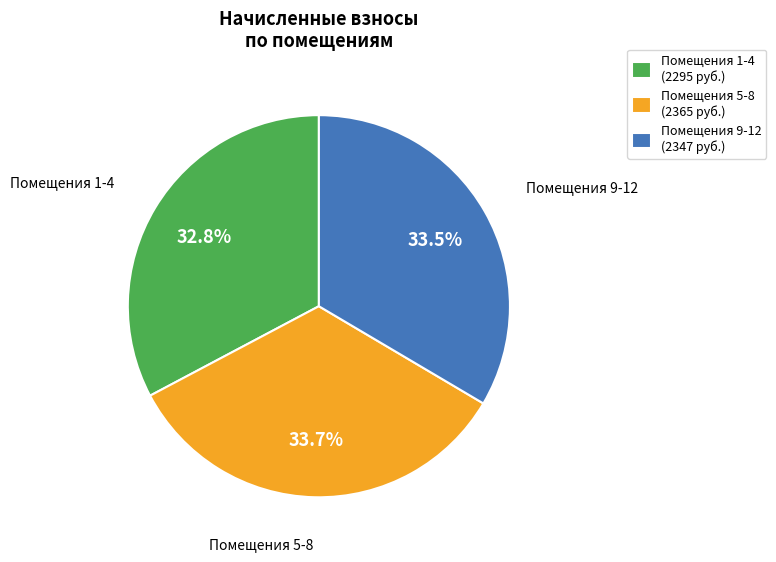

Combined, do Помещения 1-4 (2295 руб.) and Помещения 9-12 (2347 руб.) account for over 50%?

Yes